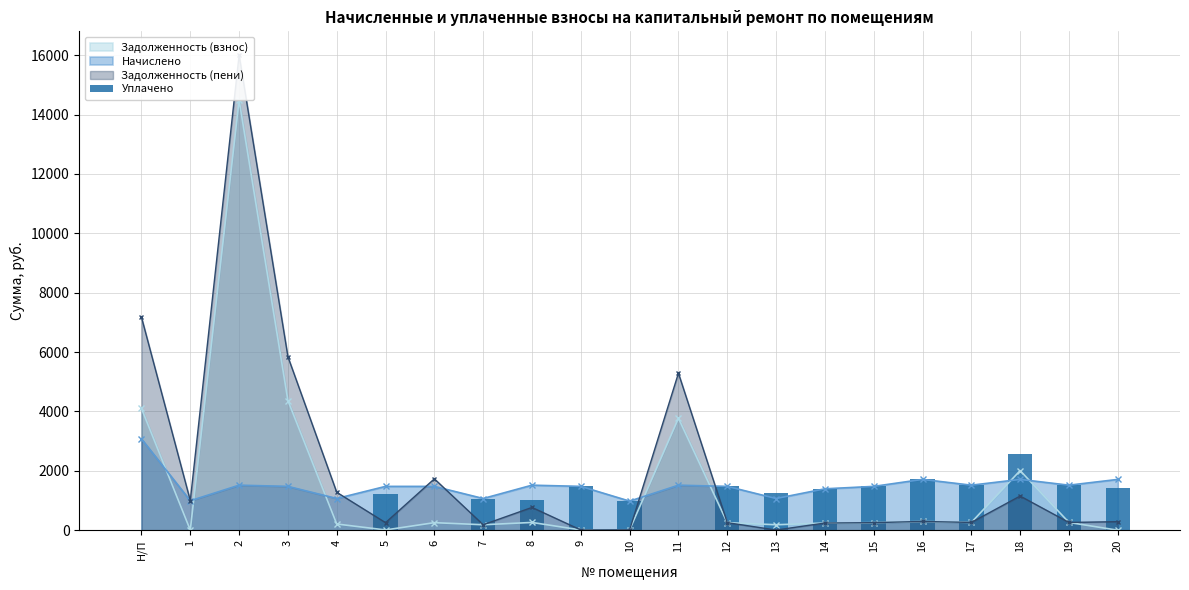

Approximately how many times larger is the value at 9 compared to 20?

1.0